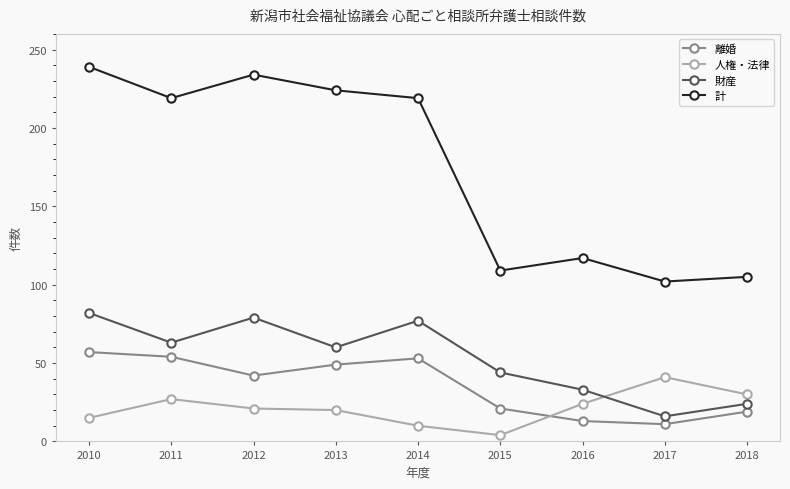

Does the chart have visible grid lines?

No